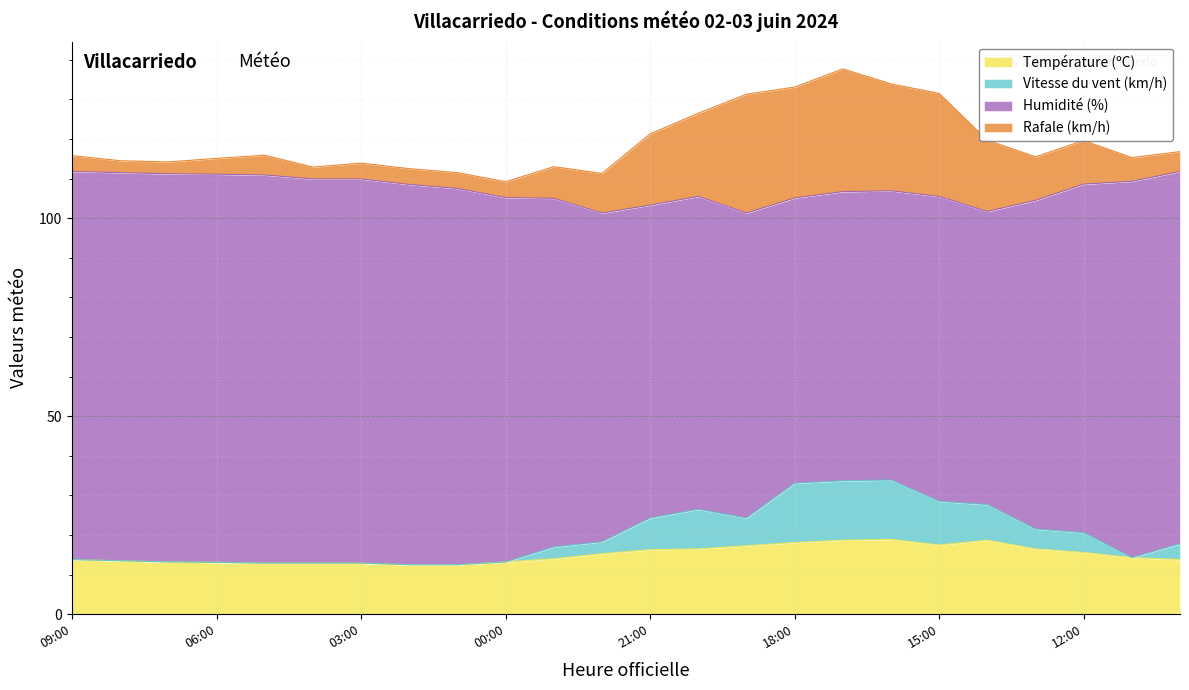

True or false: Vitesse du vent (km/h) and Température (ºC) cross at least once.

False